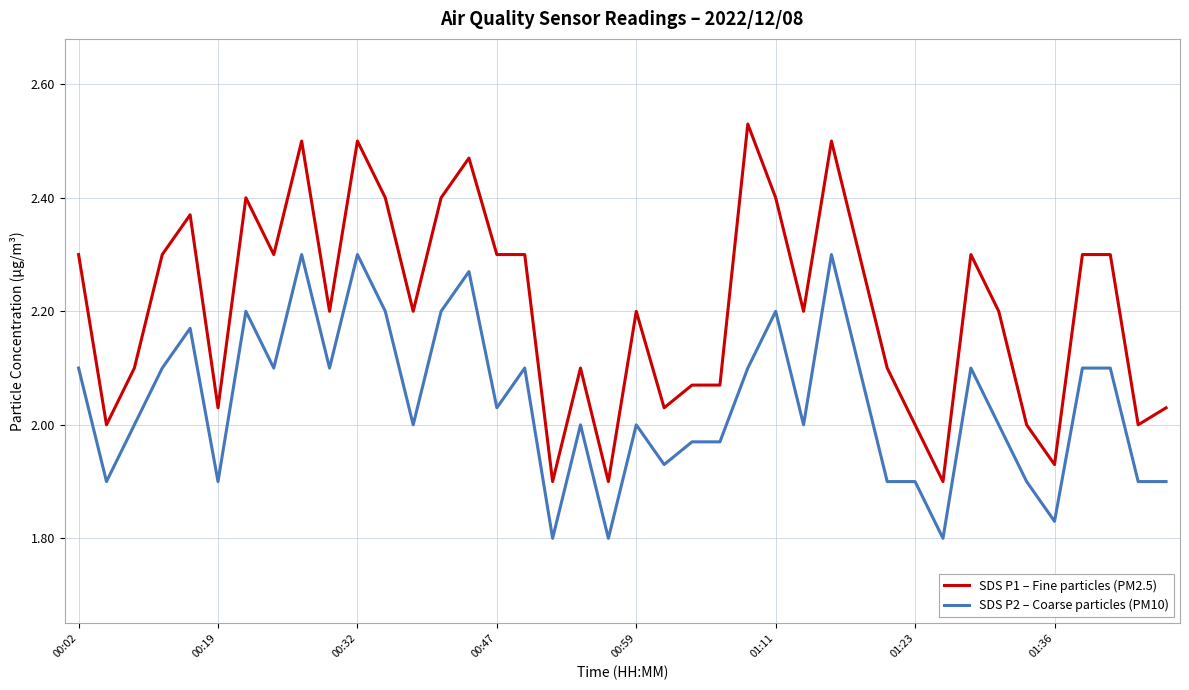

Rank the series by their maximum value, from highest to lowest.

SDS P1 – Fine particles (PM2.5), SDS P2 – Coarse particles (PM10)